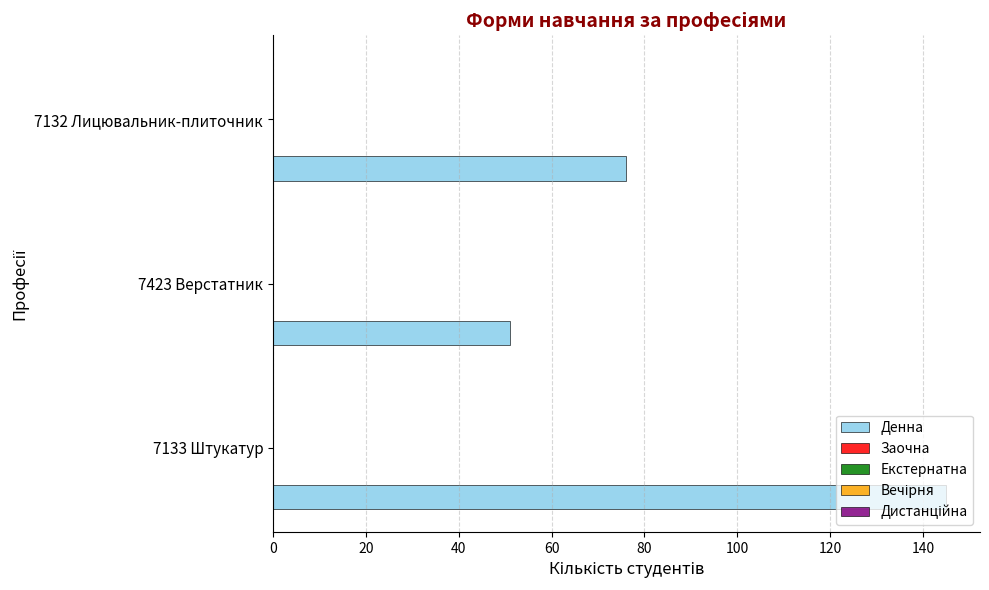

What is the sum of all values?

272